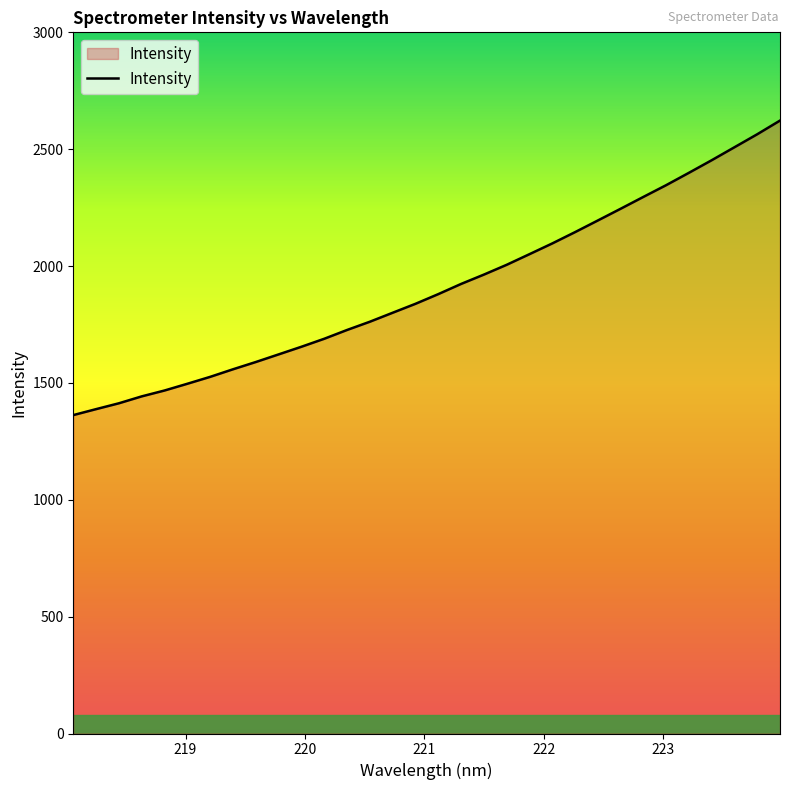

Count the number of values greater than 1879.

16